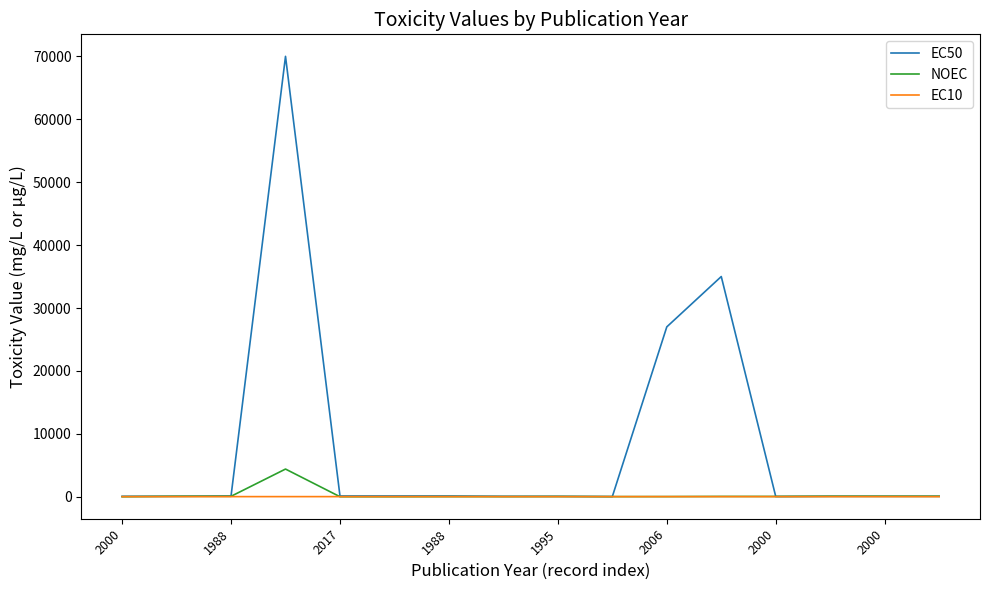

List the series in order of their peak value, highest first.

EC50, NOEC, EC10